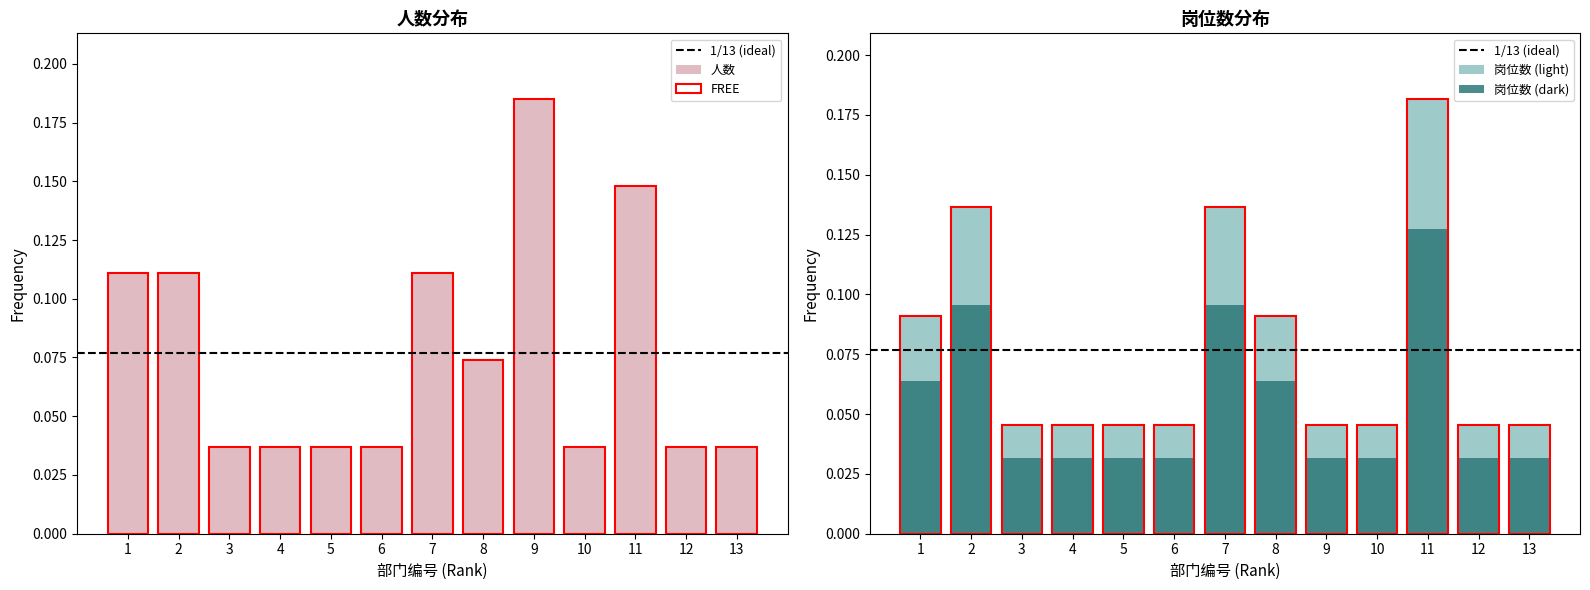

The value of 人数 at 1 is 0.1. True or false?

False